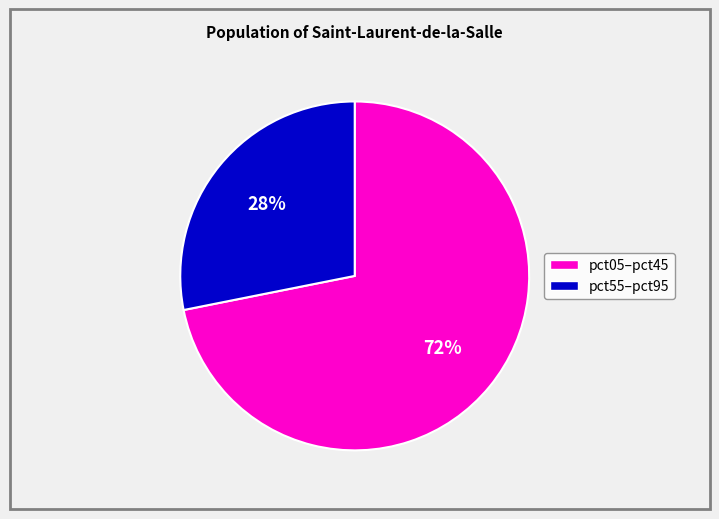

Does any single category account for the majority?

Yes